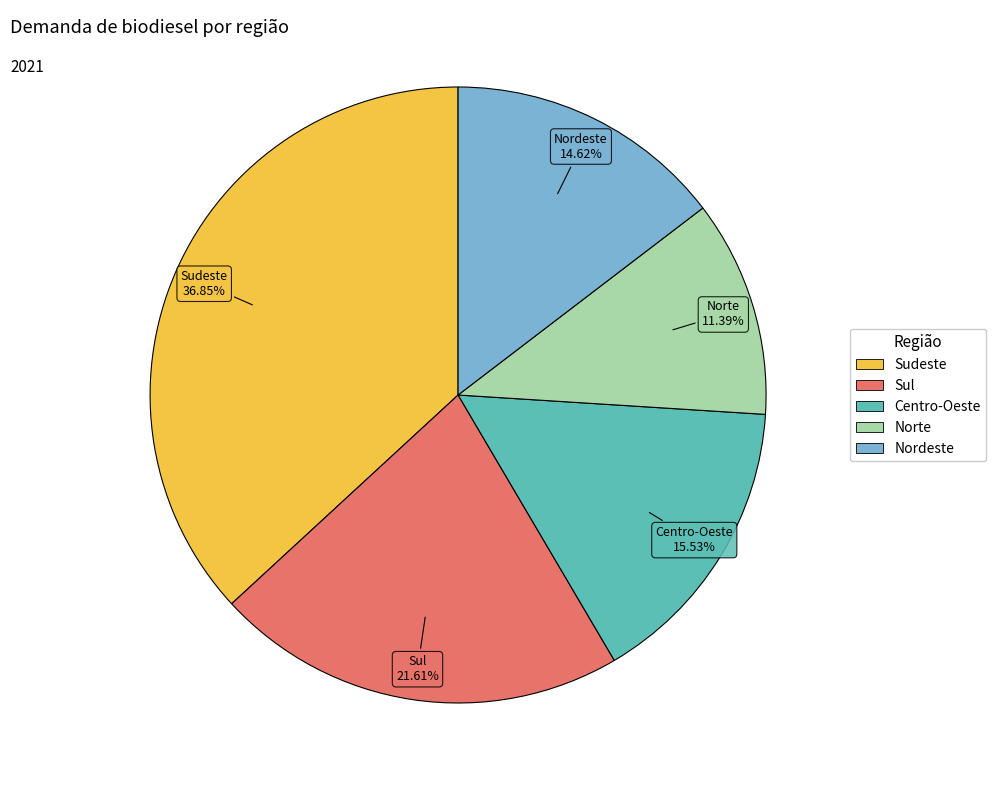

Which has a higher value, Sul or Centro-Oeste?

Sul